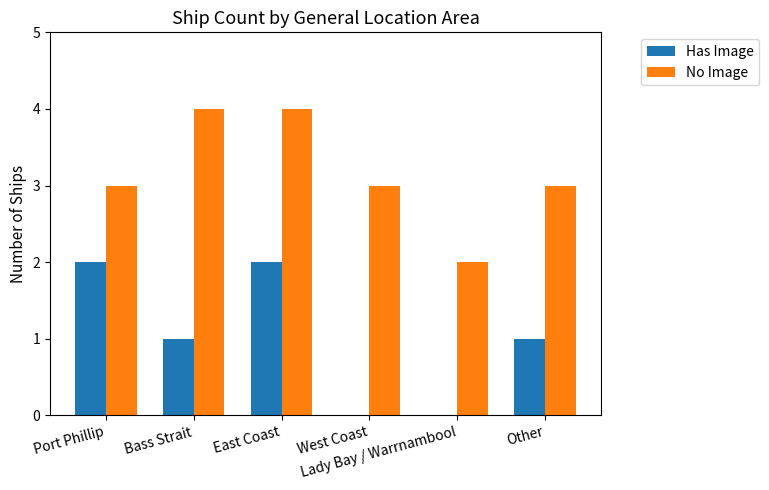

What are all the series names shown in the legend?

Has Image, No Image